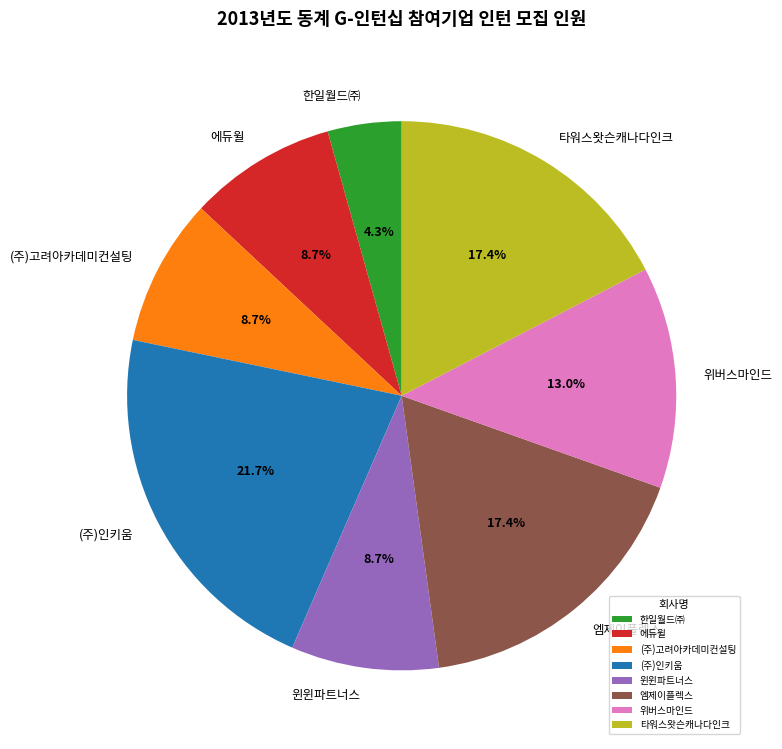

Combined, what portion of the pie is 타워스왓슨캐나다인크 and 에듀윌?

26.1%